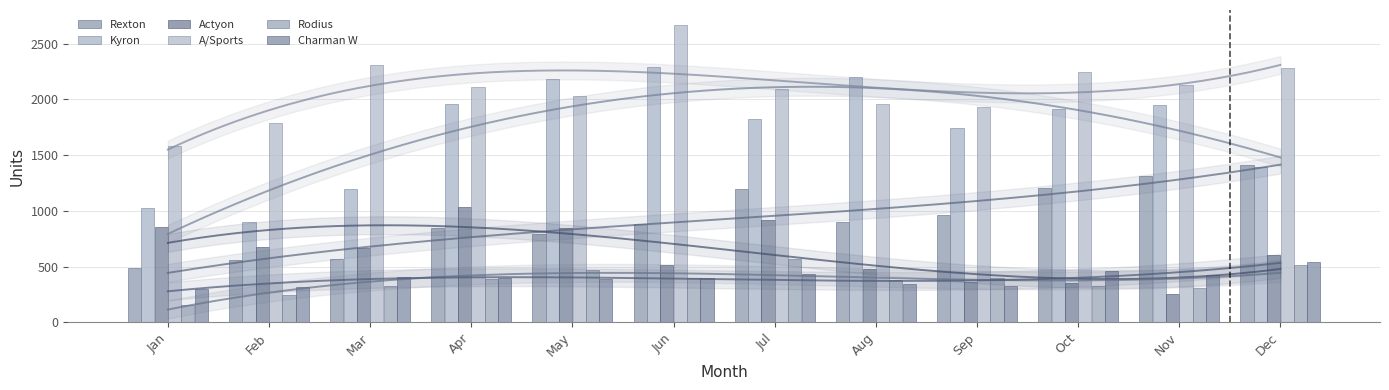

How many groups of bars are there?

12